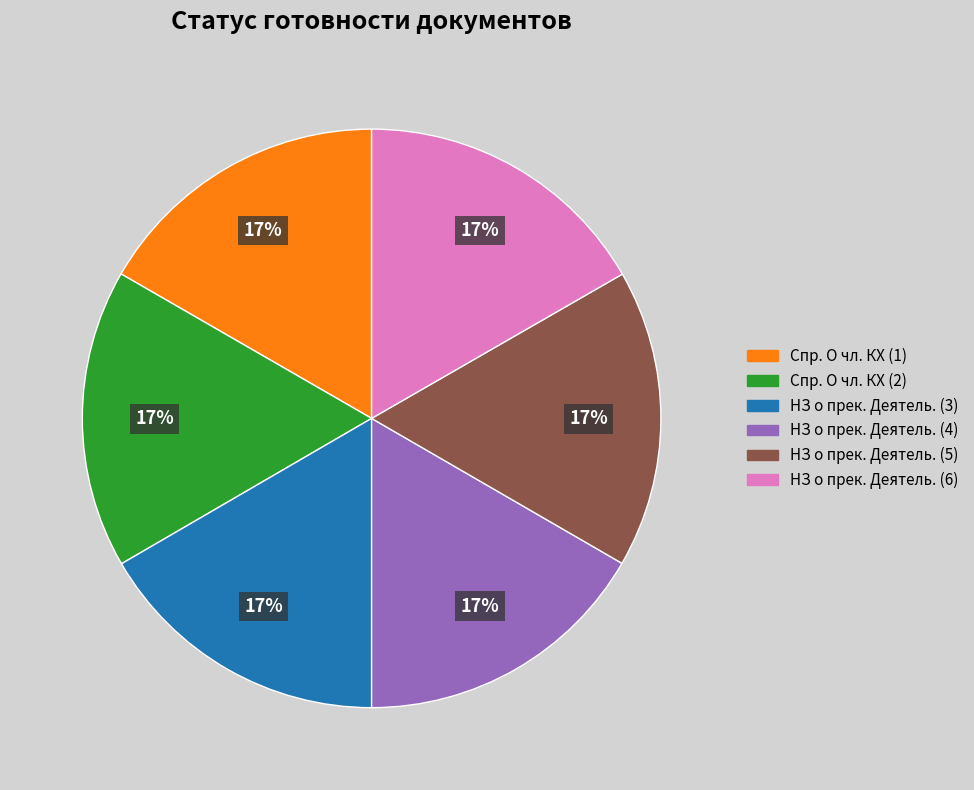

What percentage is the НЗ о прек. Деятель. (5) slice, to the nearest percent?

17%